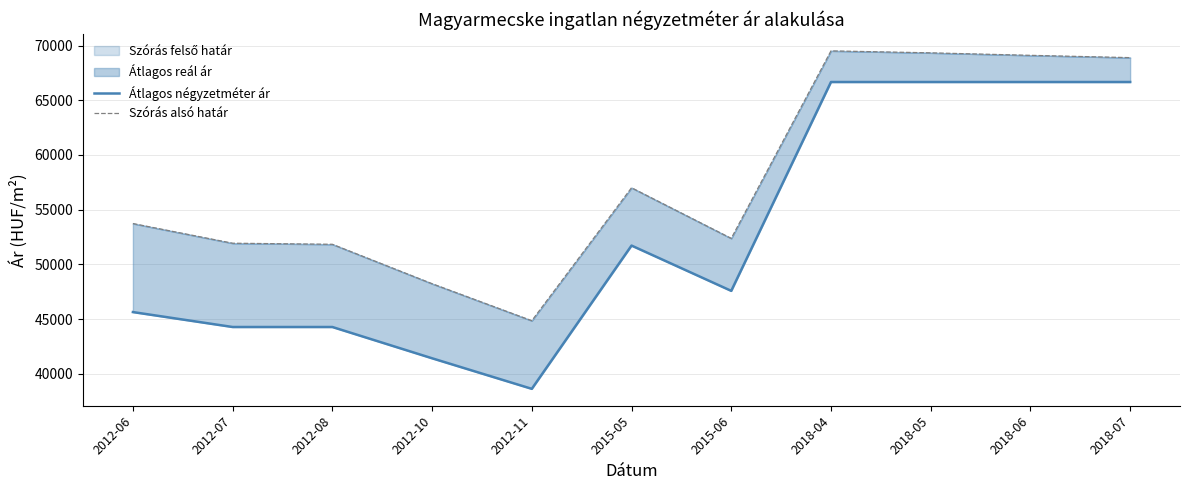

Where is the first local minimum for Szórás alsó határ?

2012-11